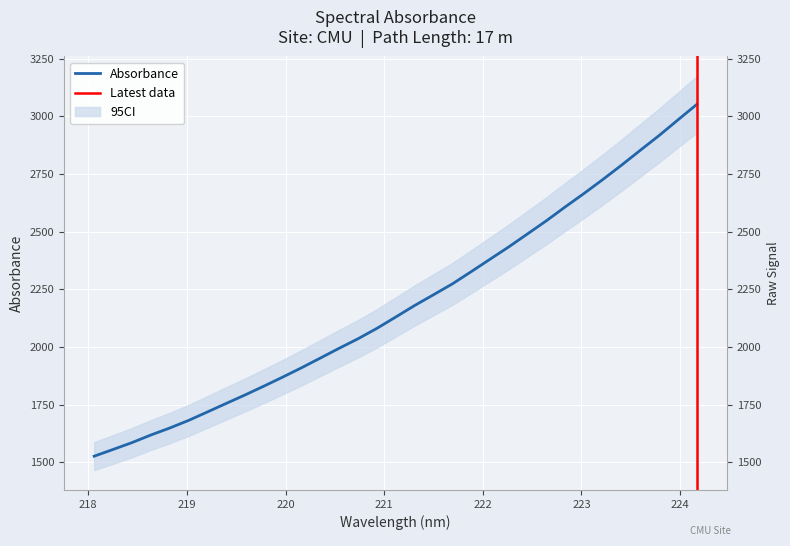

What is the difference between the values at 224.1709 and 218.6332?

1434.2